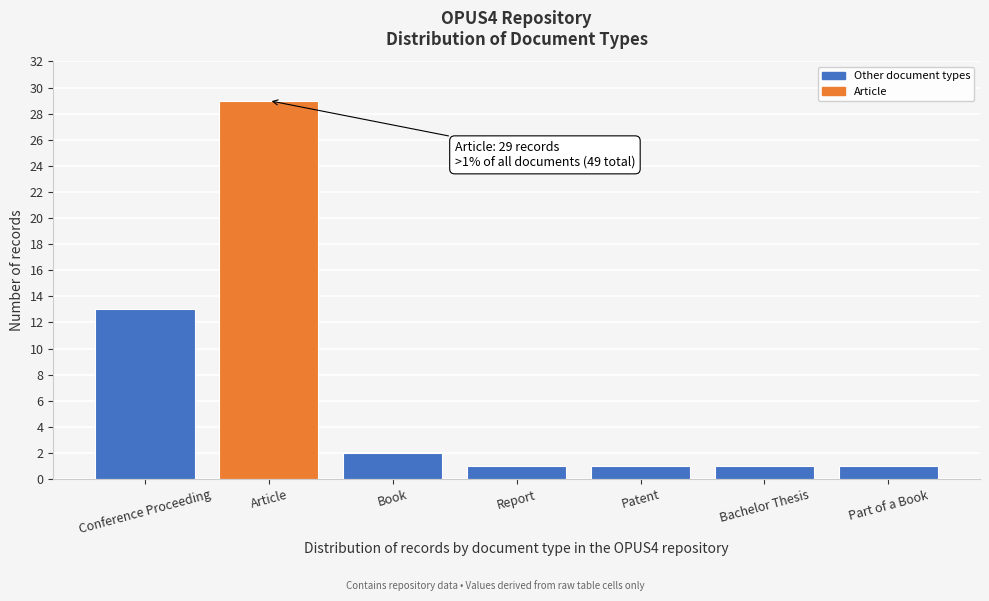

Reading right to left, list all the values displayed in this chart.

Part of a Book=1	Bachelor Thesis=1	Patent=1	Report=1	Book=2	Article=29	Conference Proceeding=13